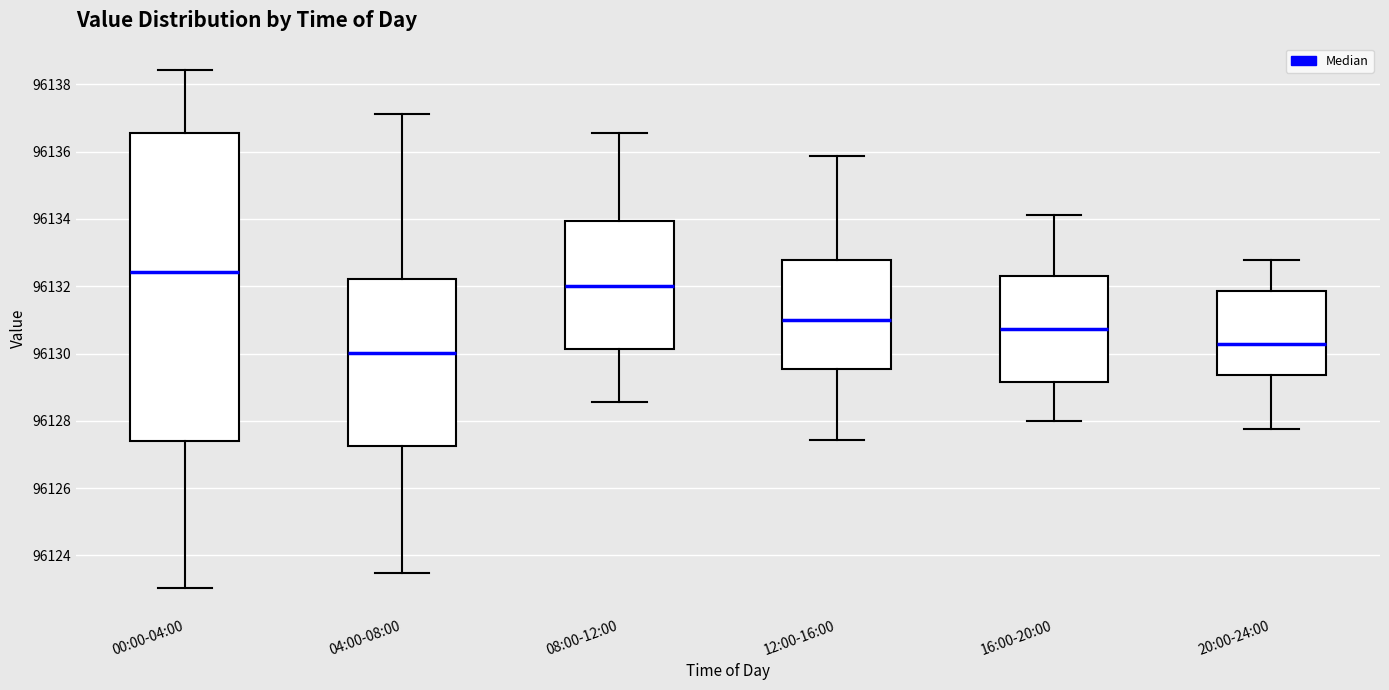

Comparing the boxes themselves (not the whiskers), which one is the tallest?

00:00-04:00